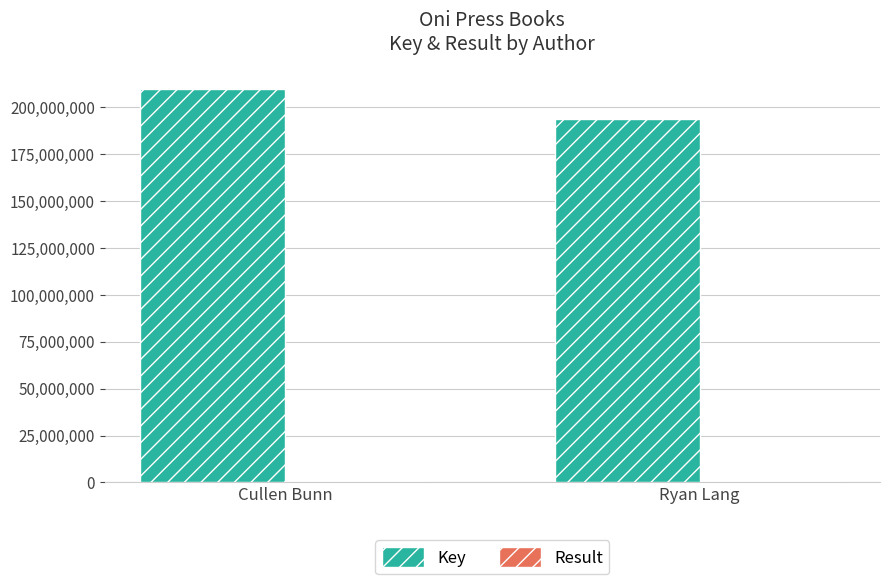

What is the sum of all Key values?

403543302